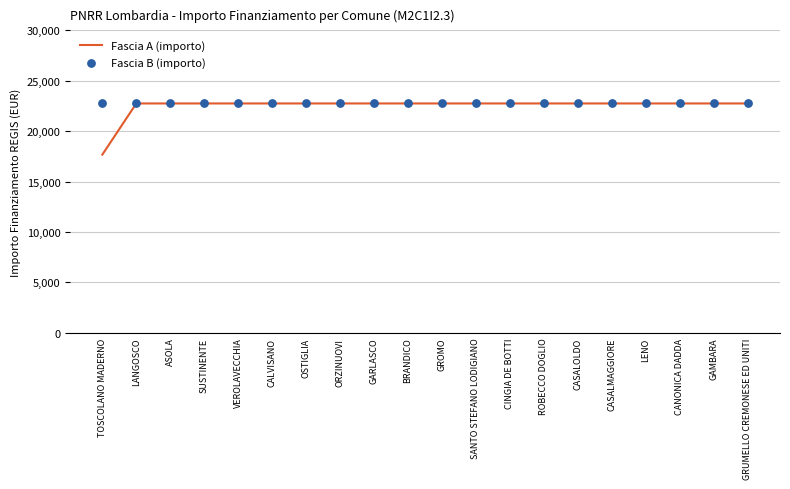

At which category is the sum across all series the highest?

LANGOSCO